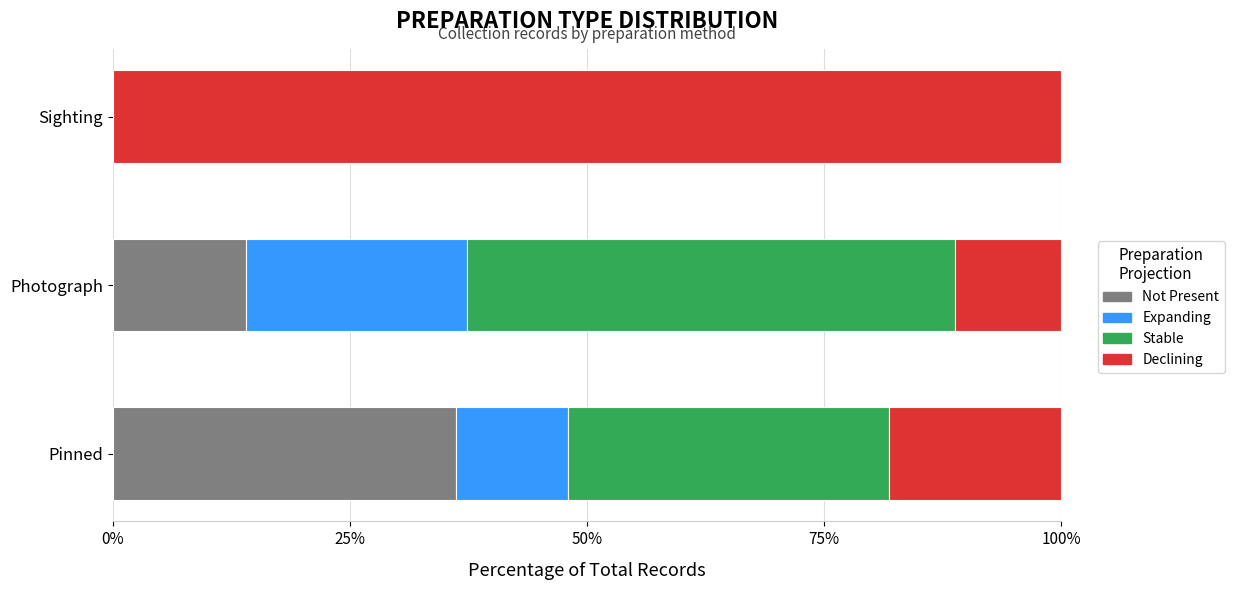

At which label does Not Present reach its peak?

Pinned